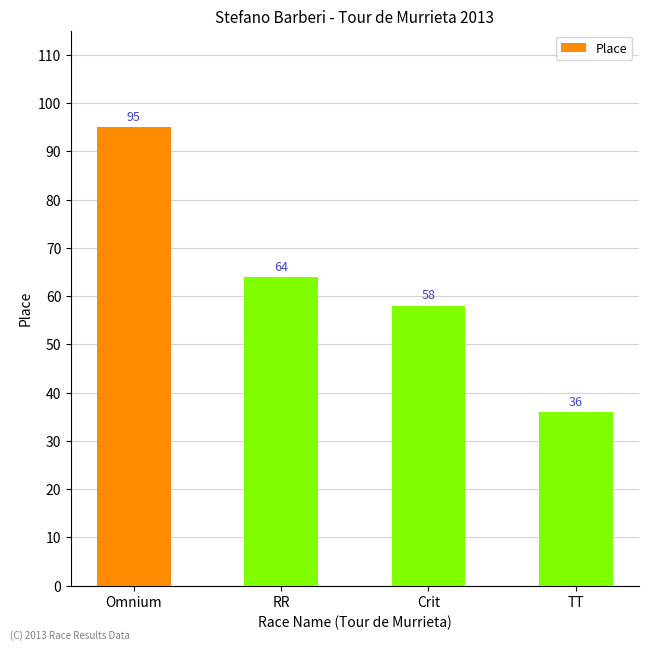

Reading left to right, what are all the values shown in this chart?

95	64	58	36